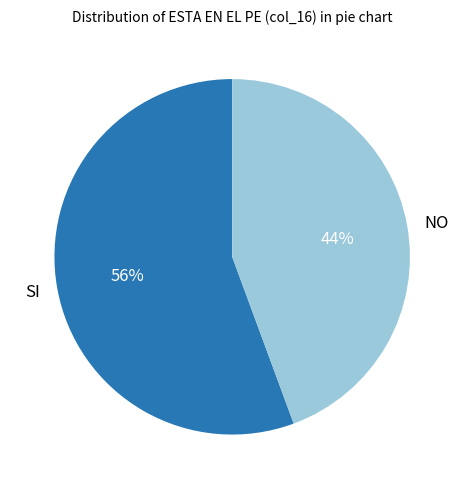

To the nearest percent, what portion does SI represent?

56%